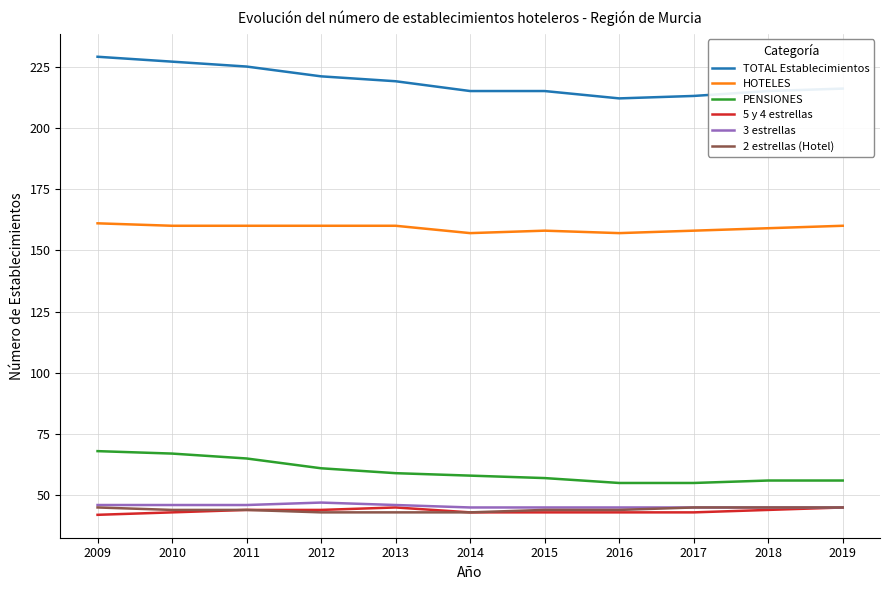

What is the maximum value for 2 estrellas (Hotel)?

45